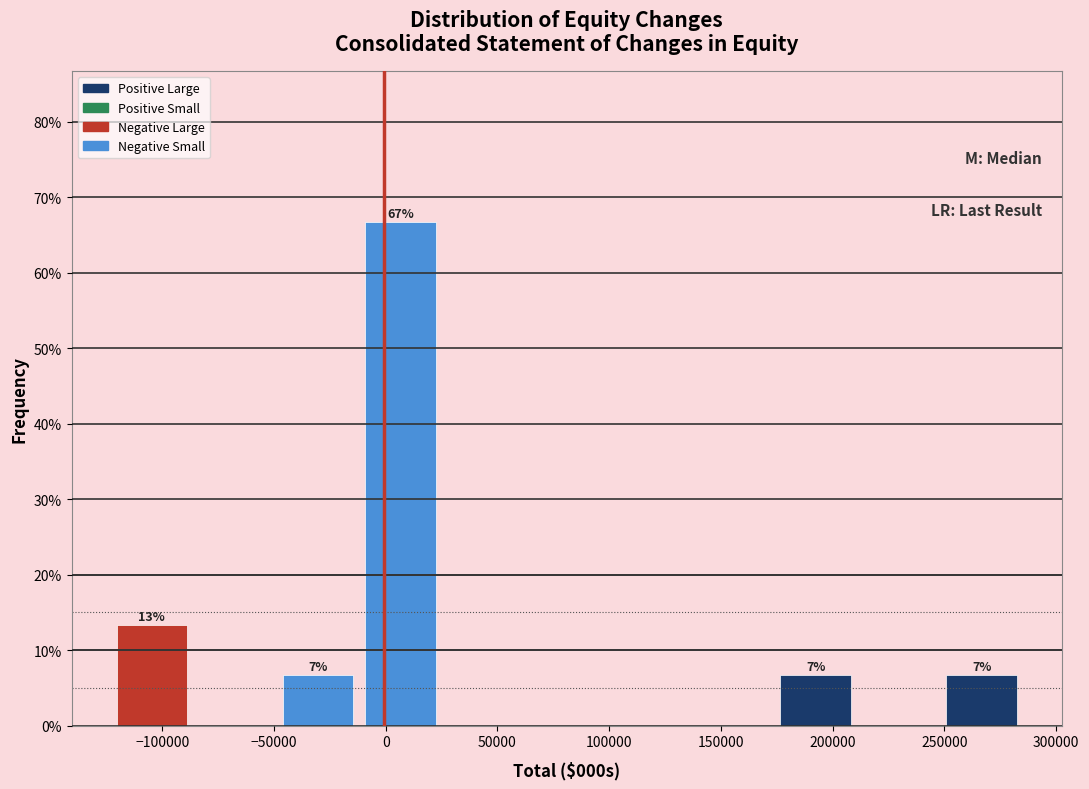

Which range on the x-axis has the tallest bar?

-10000 to 25000